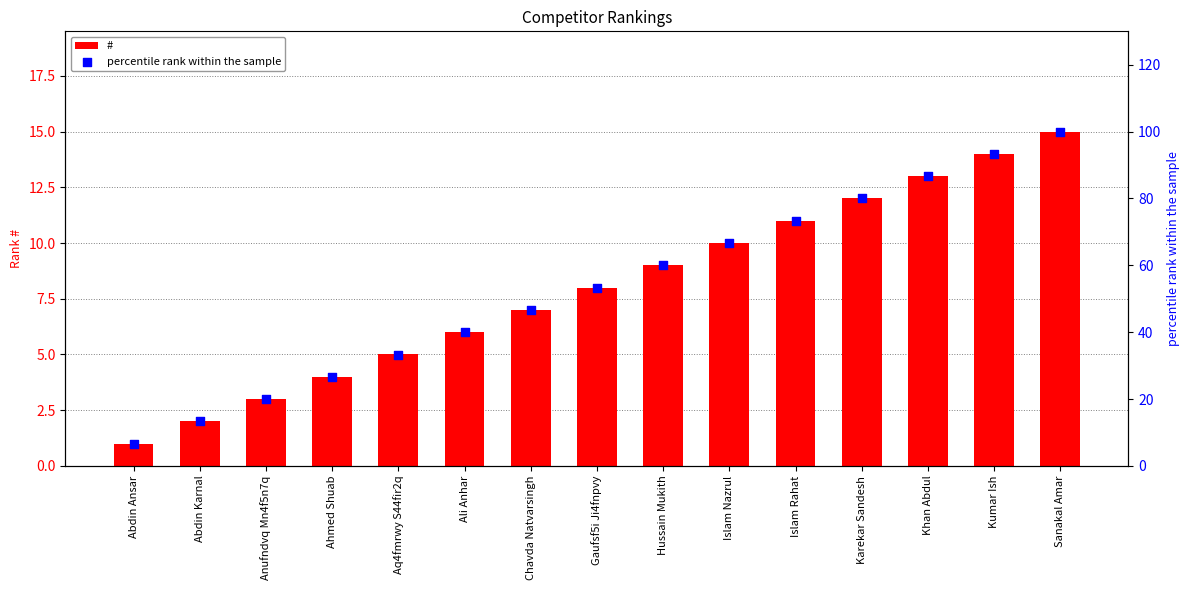

Which series reaches the minimum Y coordinate?

#